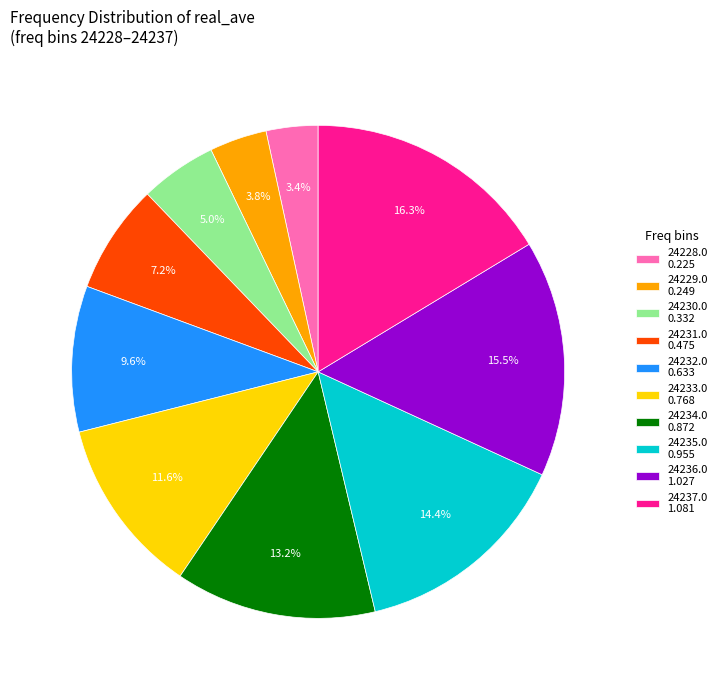

How much of the chart is everything except 24232.0?

90.4%